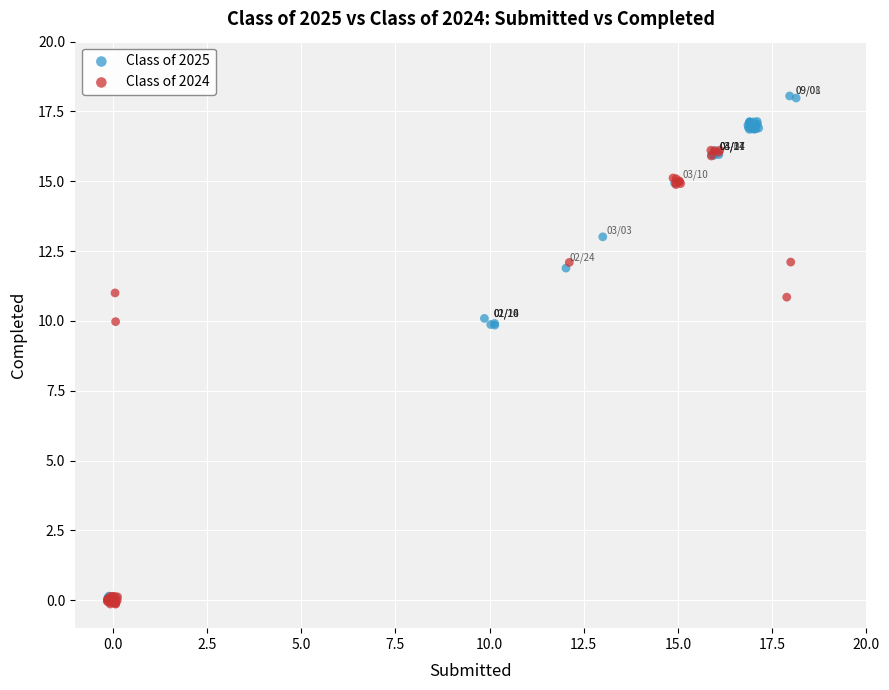

Which series reaches the maximum Y coordinate?

Class of 2025